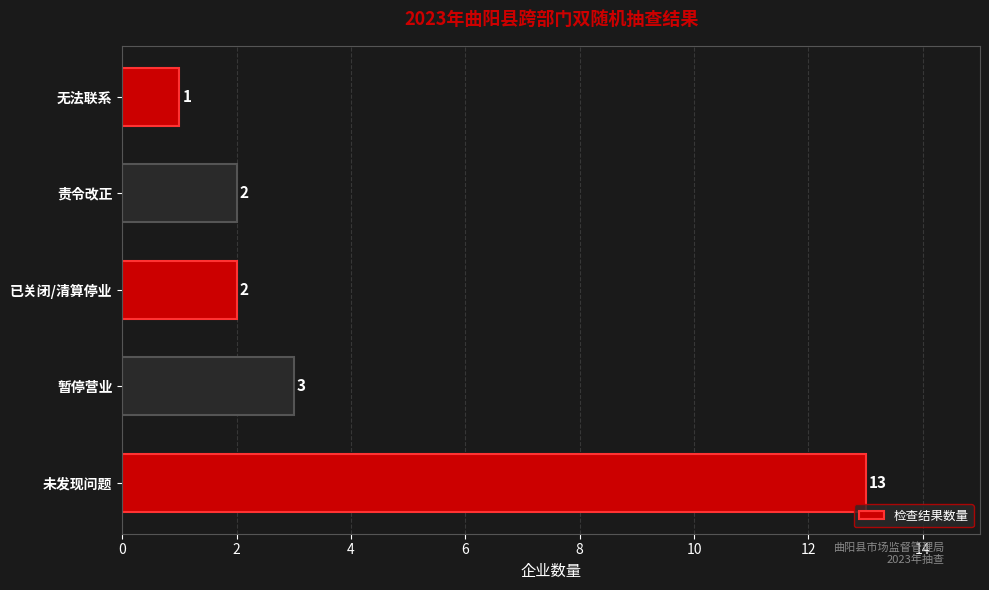

Between 未发现问题 and 责令改正, which is larger?

未发现问题